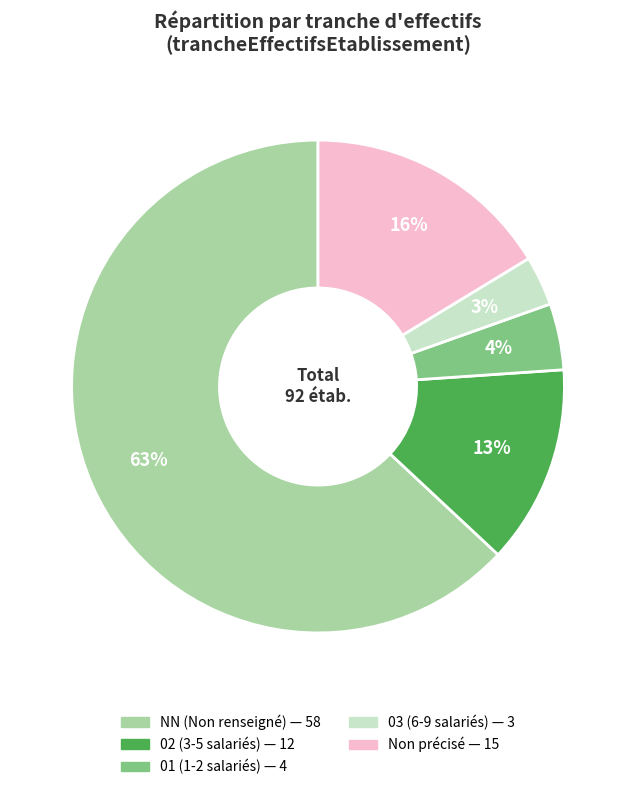

Count the number of slices in the pie.

5